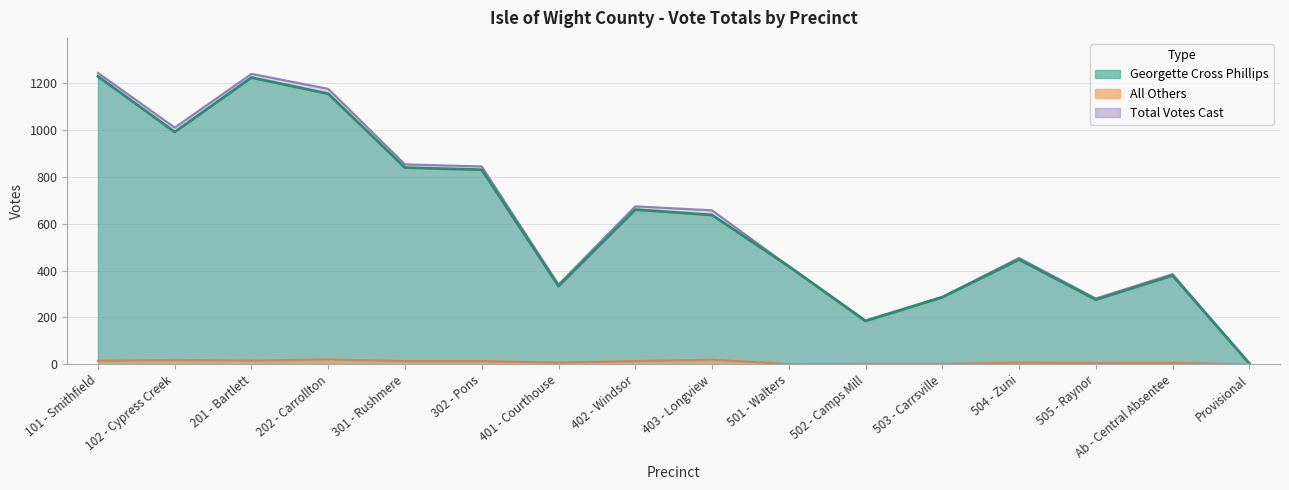

Is the value of Total Votes Cast at 101 - Smithfield greater than the value of All Others at 401 - Courthouse?

Yes